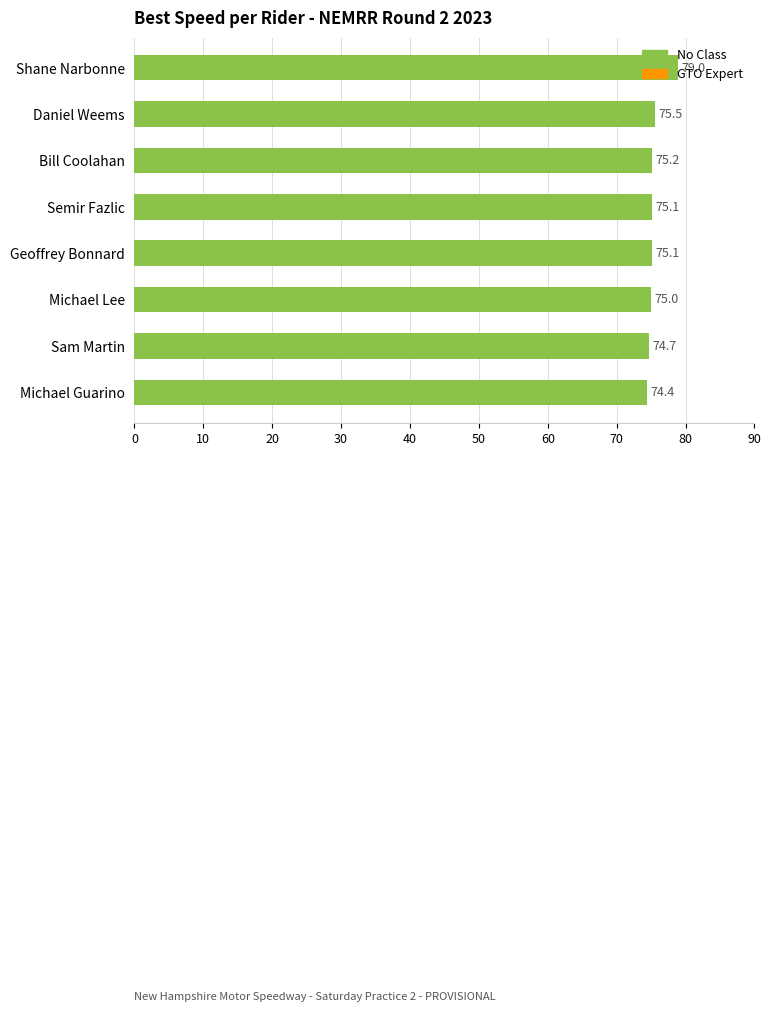

What is the label of the 7th bar from the bottom?

Daniel Weems